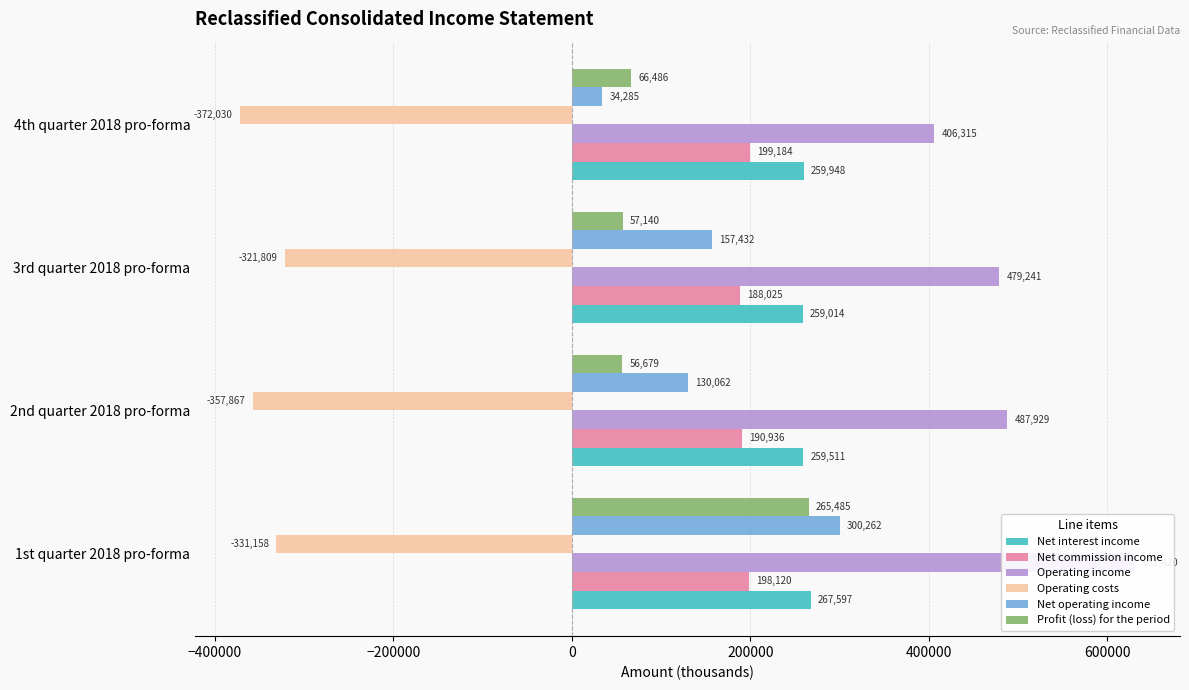

Does the chart contain stacked bars?

No